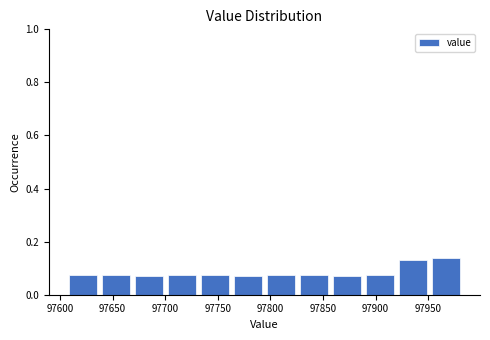

Reading left to right, transcribe this chart: for each bar, give the range it covers on the x-axis and its height. Neither the bar edges nor the heights are printed on the chart, so give them approximately, as read against the axes.

97605 to 97635: 0.08
97635 to 97670: 0.08
97670 to 97700: 0.06
97700 to 97730: 0.08
97730 to 97765: 0.08
97765 to 97795: 0.06
97795 to 97825: 0.08
97825 to 97855: 0.08
97855 to 97890: 0.06
97890 to 97920: 0.08
97920 to 97950: 0.14
97950 to 97985: 0.14